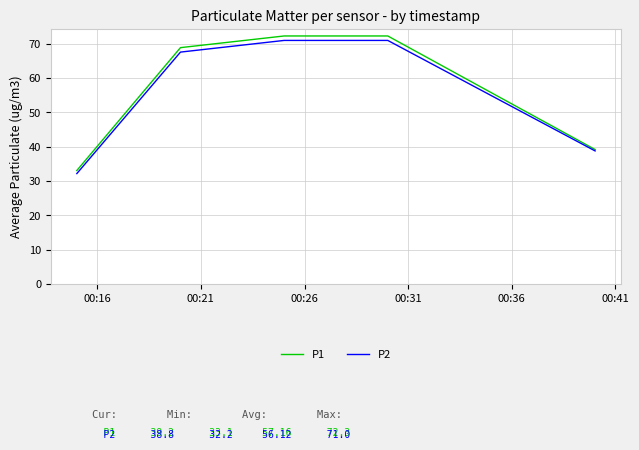

Which series has the largest range (max minus min)?

P1